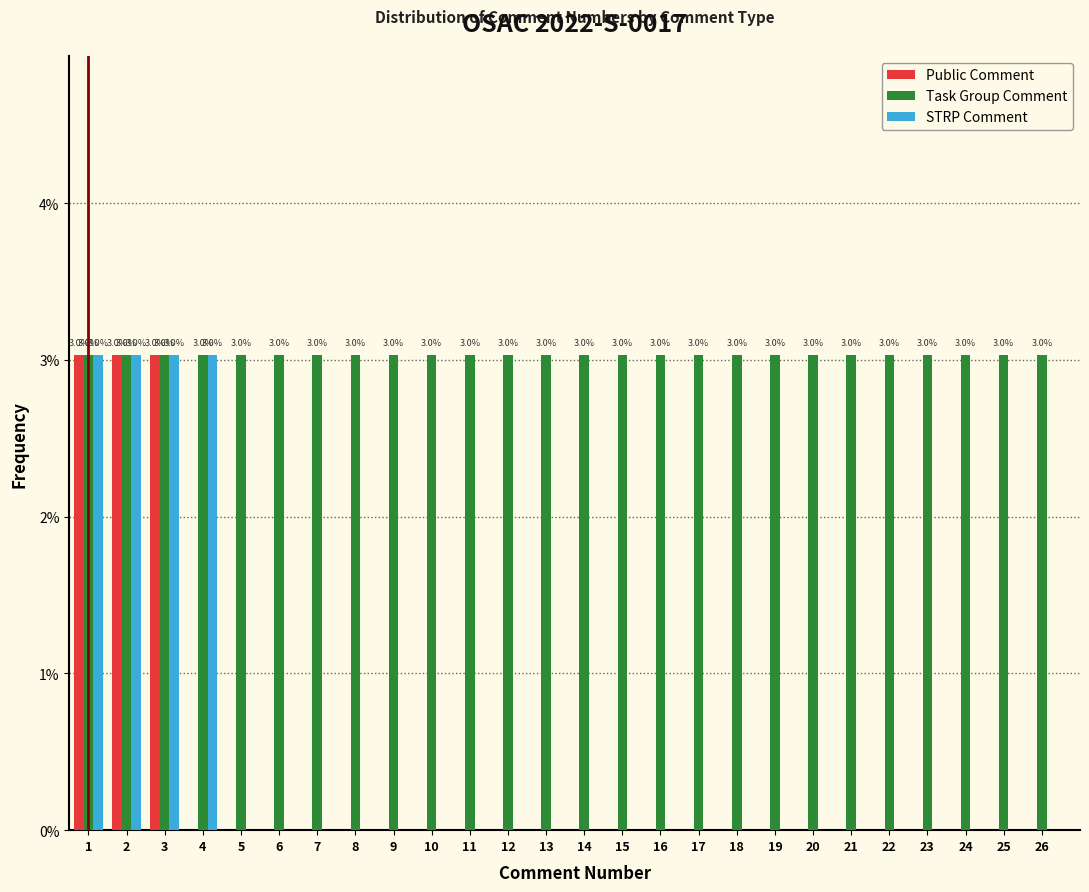

The STRP Comment series shows 1.8 at 12. True or false?

False